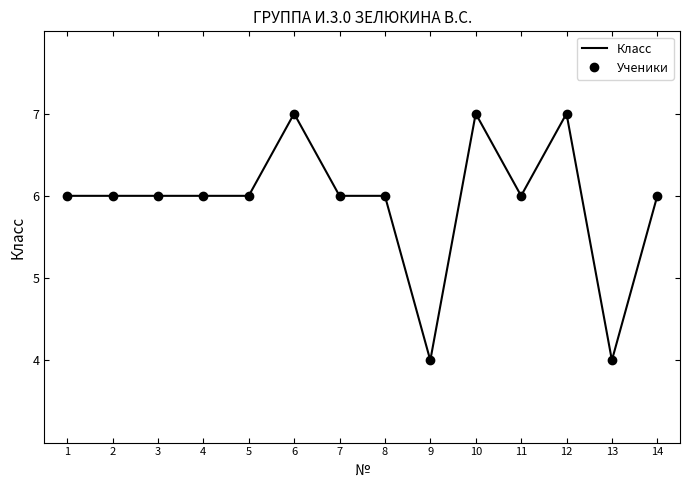

How many lines are shown in the chart?

2